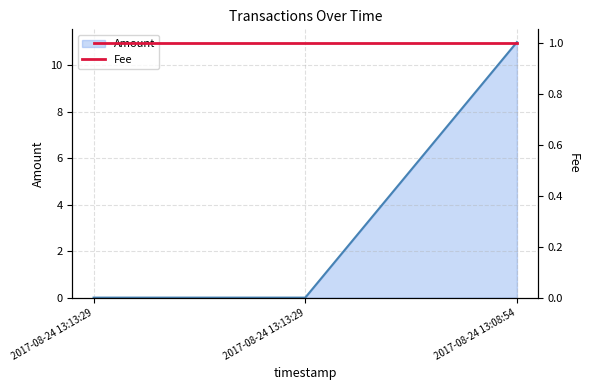

What is the label of the 3rd point from the right?

2017-08-24 13:13:29